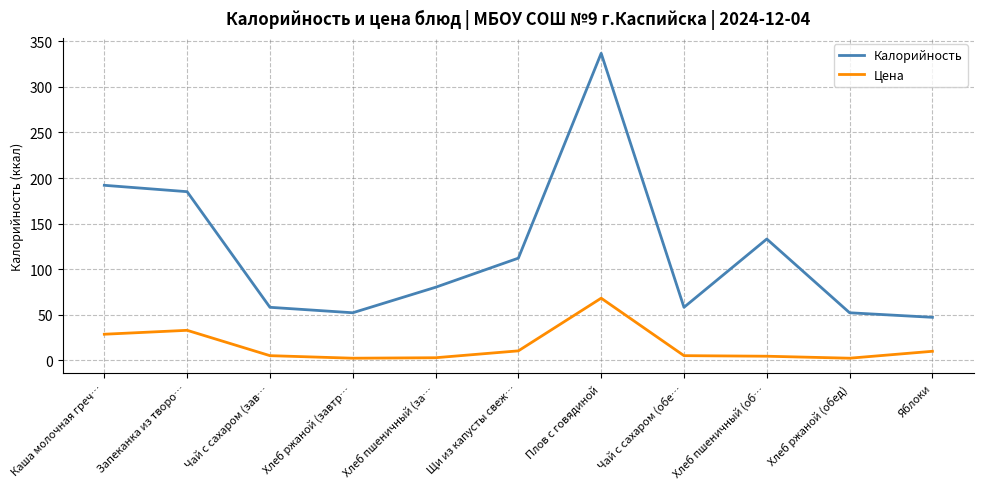

What is the difference between the maximum and minimum values in the Цена series?

65.9